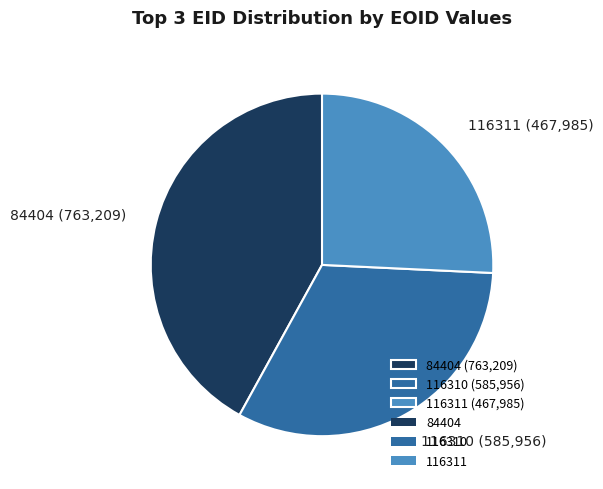

Does 84404 represent more than half of the total?

No